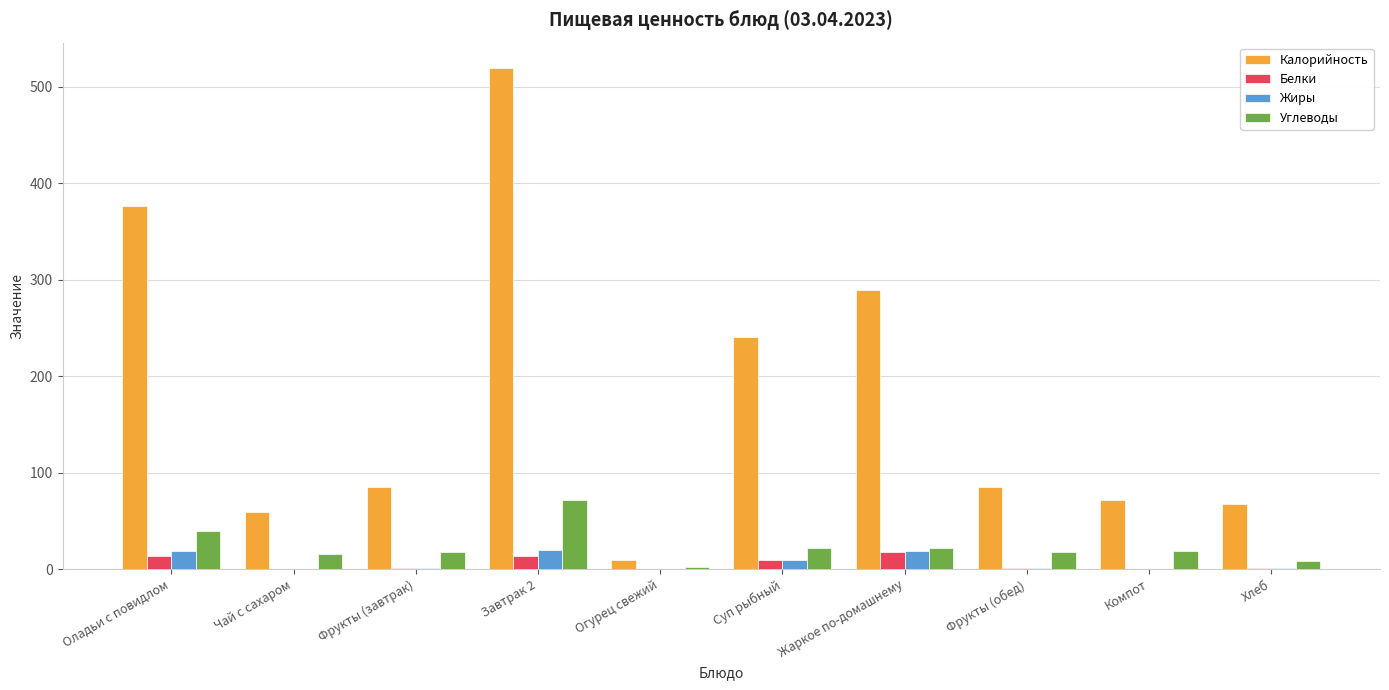

Which category has the highest value in the Калорийность series?

Завтрак 2